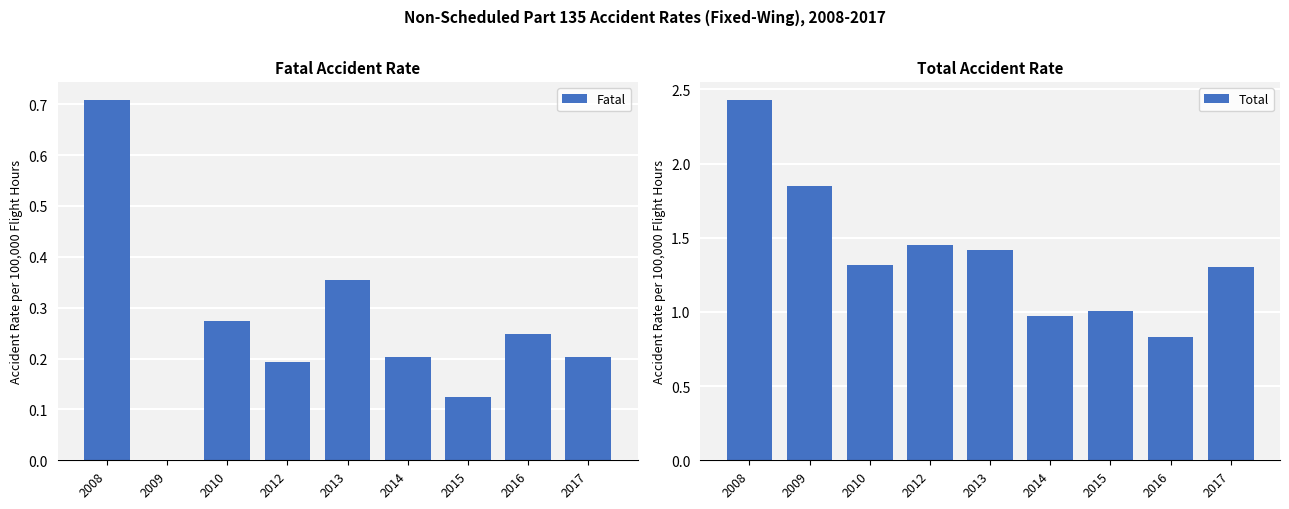

What is the difference between the Total values at 2008 and 2012?

1.0